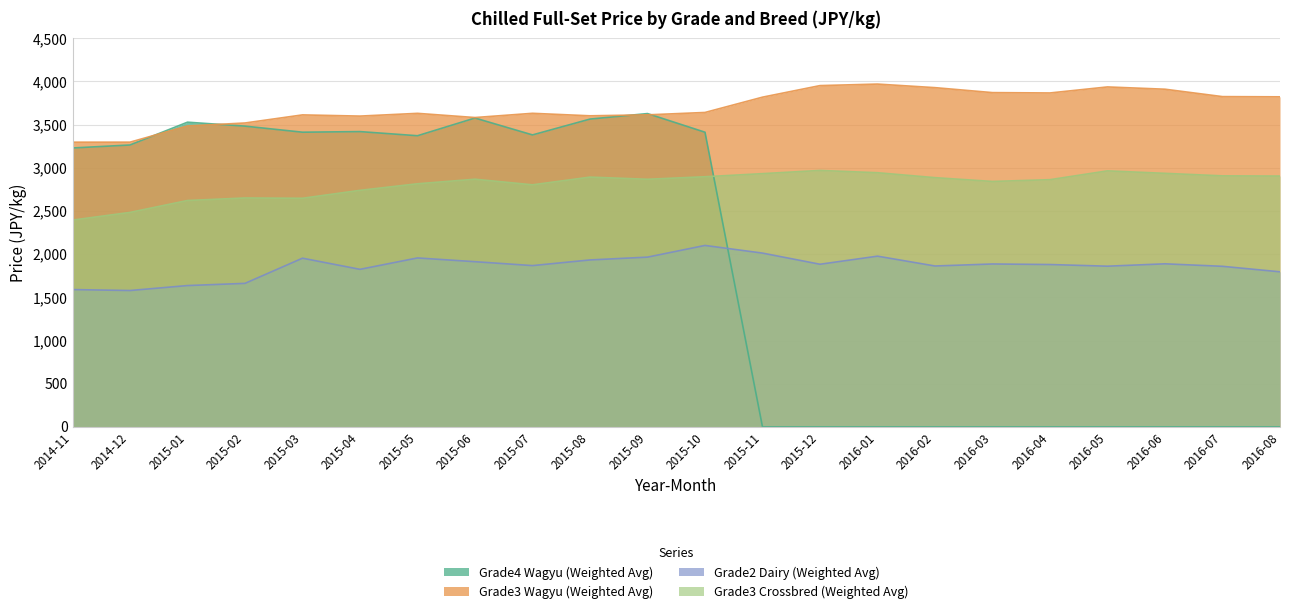

Reading right to left, list all the values displayed in this chart.

Grade4 Wagyu (Weighted Avg): 0.0	0.0	0.0	0.0	0.0	0.0	0.0	0.0	0.0	0.0	3412.5	3628.5	3564.8	3381.4	3577.0	3371.9	3419.7	3412.8	3483.0	3528.7	3264.6	3230.1
Grade3 Wagyu (Weighted Avg): 3822.4	3824.8	3910.6	3937.0	3867.2	3871.2	3928.7	3970.1	3952.4	3818.5	3641.3	3613.7	3602.6	3631.5	3582.6	3631.1	3599.3	3613.2	3519.4	3485.0	3297.4	3297.1
Grade2 Dairy (Weighted Avg): 1796.0	1859.6	1888.6	1861.1	1880.4	1886.7	1863.3	1977.3	1883.6	2012.7	2101.4	1966.0	1933.4	1868.0	1913.2	1956.6	1824.7	1953.7	1662.2	1636.8	1579.4	1590.3
Grade3 Crossbred (Weighted Avg): 2905.0	2907.2	2936.4	2965.1	2863.1	2842.5	2886.4	2943.6	2970.0	2932.9	2896.9	2867.7	2892.6	2803.3	2868.3	2815.4	2739.4	2647.6	2651.0	2621.7	2483.7	2394.9